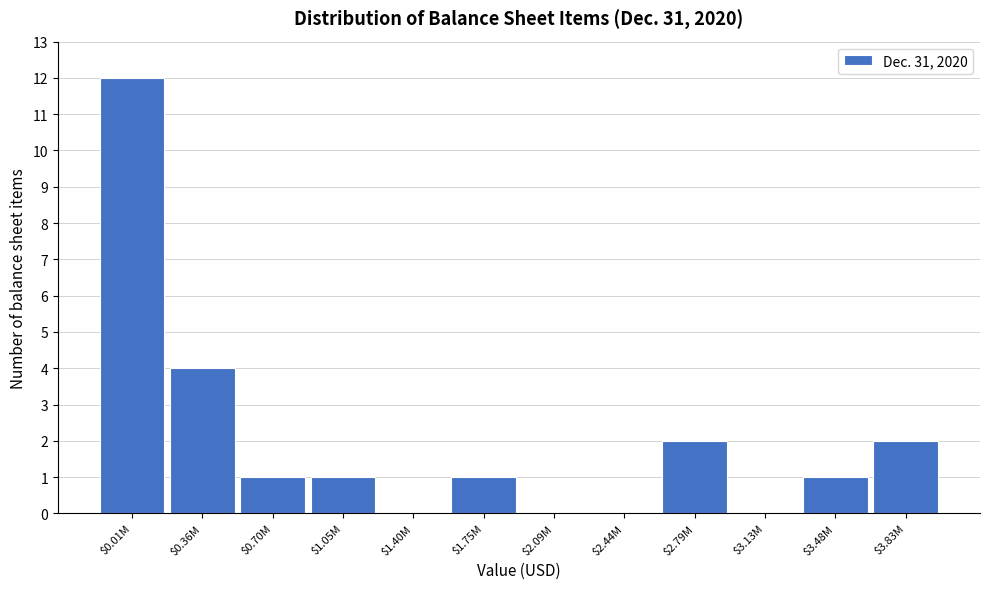

What is the maximum value shown in the chart?

12